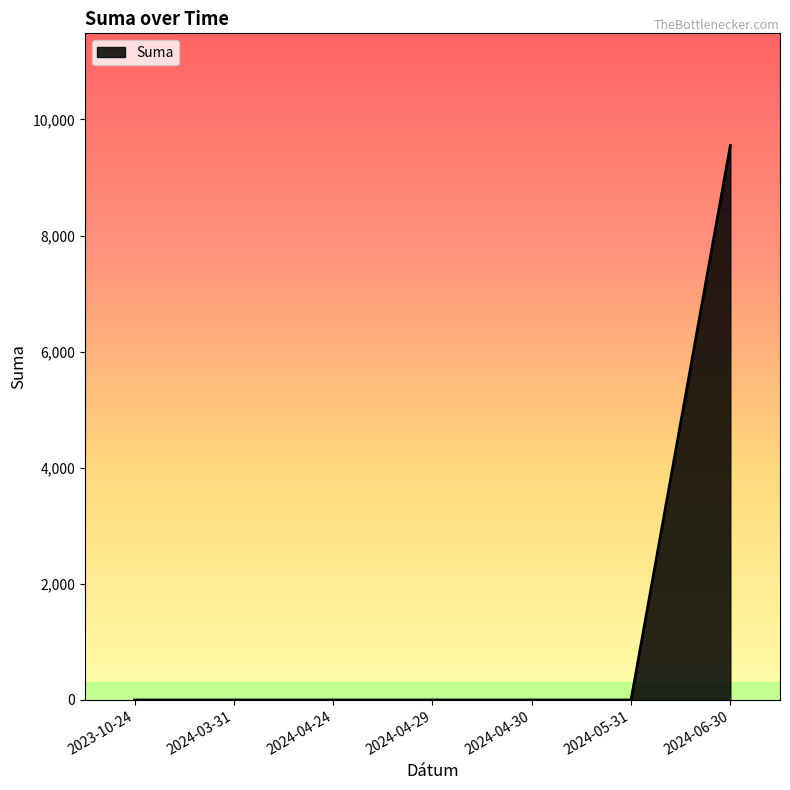

True or false: there are more than 2 points higher than both neighbors.

False